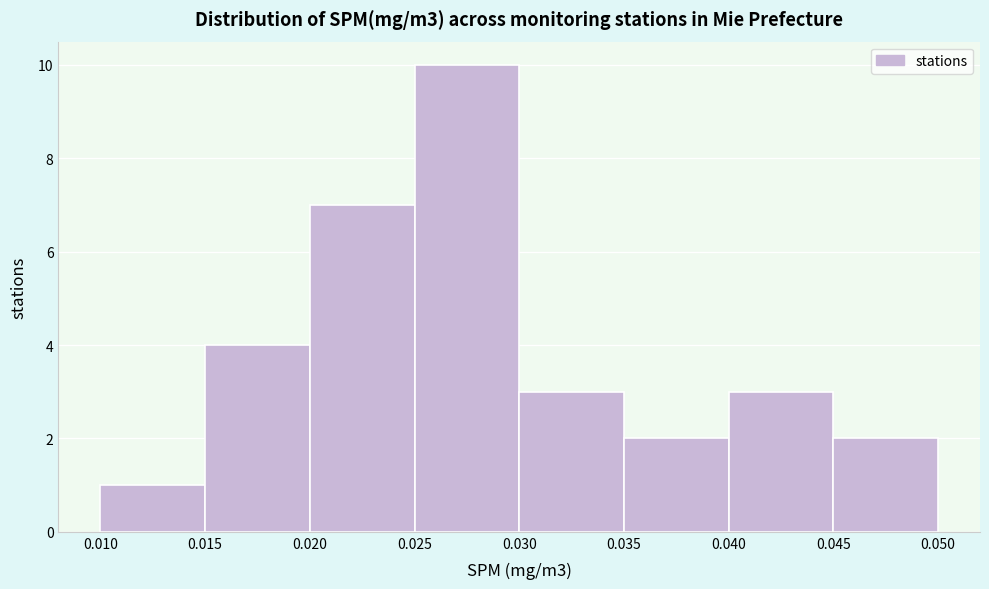

What is the height of the bar covering 0.020 to 0.025 on the x-axis? The values are not printed on the chart, so give them approximately, as read against the axis.

7